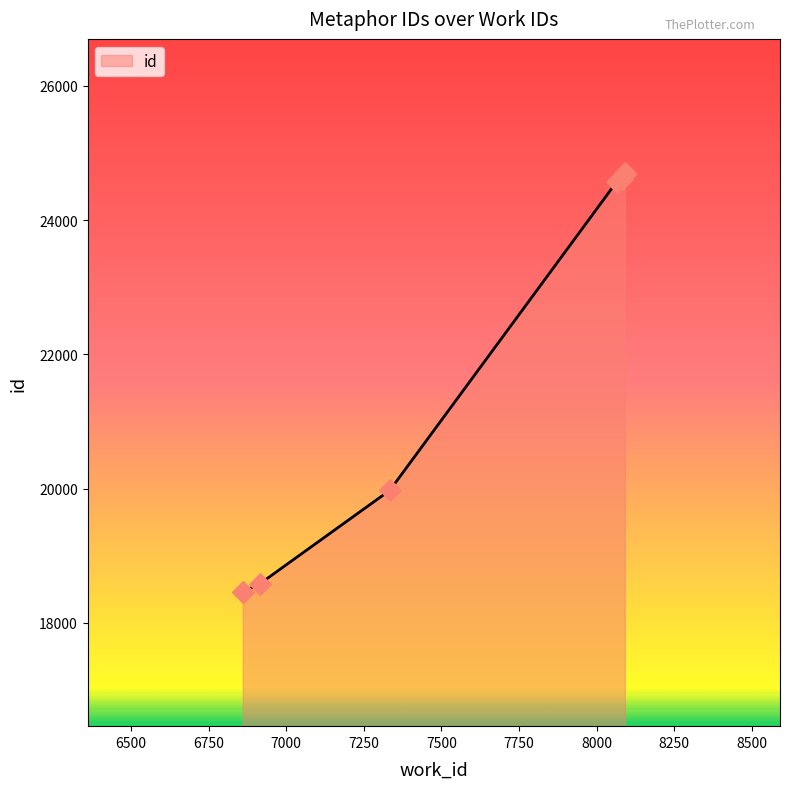

Approximately how many times larger is the value at 8081 compared to 8091?

1.0